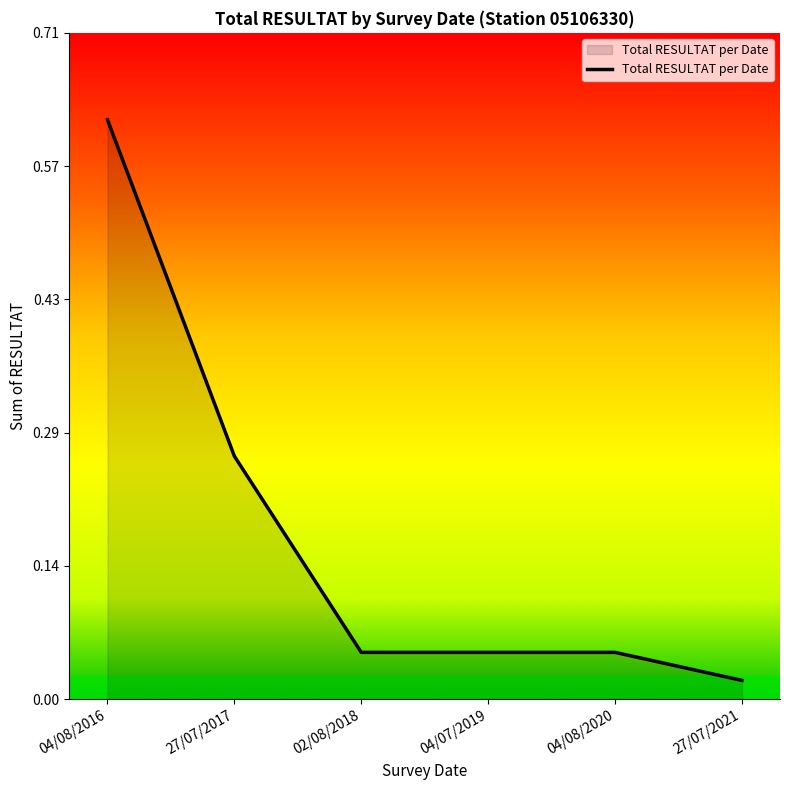

What is the sum of all values?

1.1